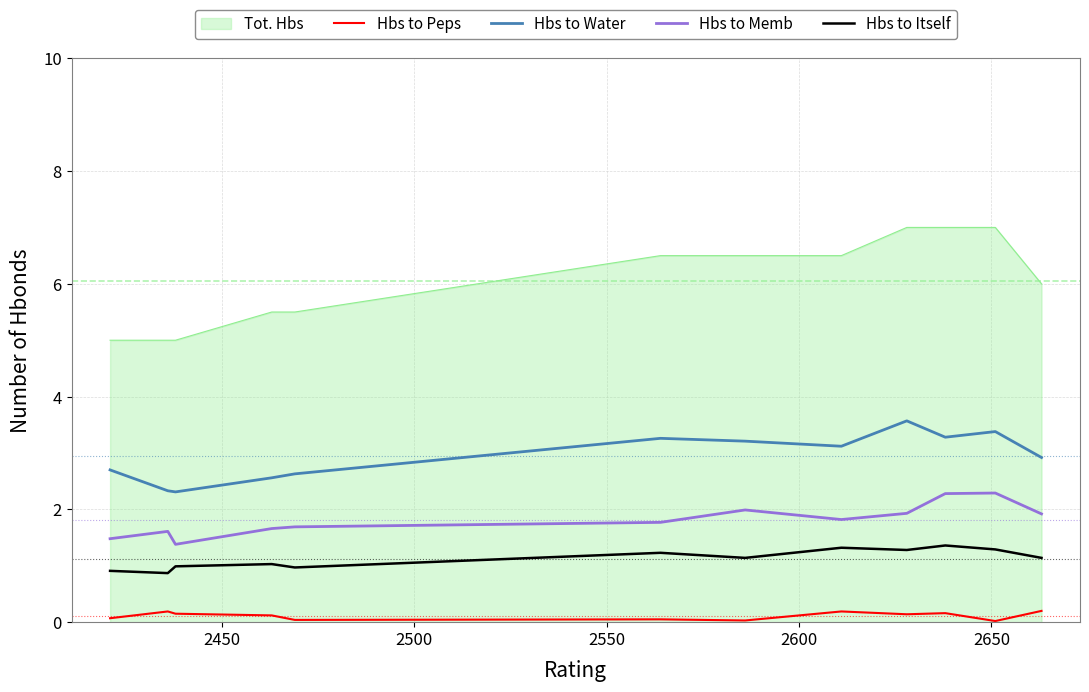

Which series has the widest spread of values?

Tot. Hbs